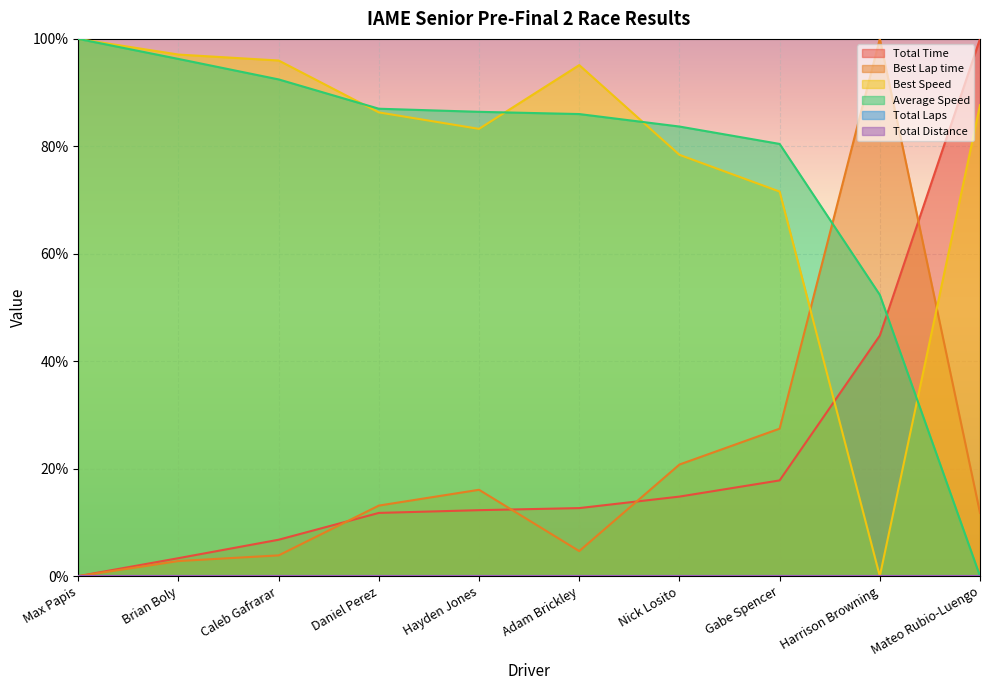

What is the highest value of the Total Time series?

100.0